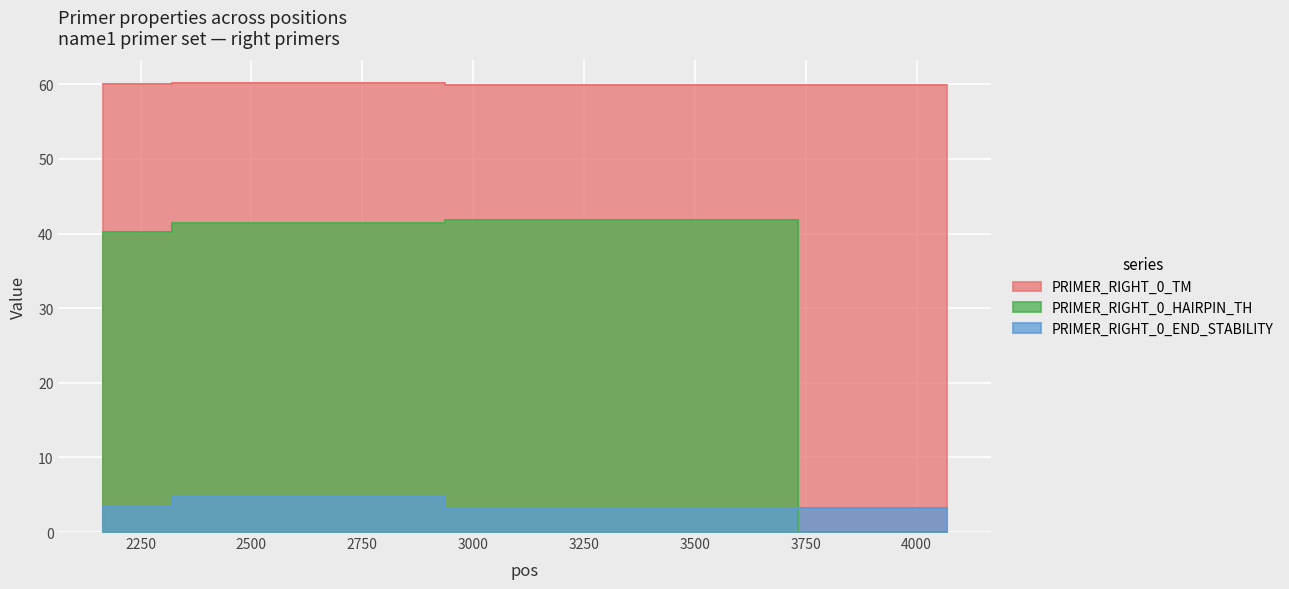

What is the highest value of the PRIMER_RIGHT_0_TM series?

60.2